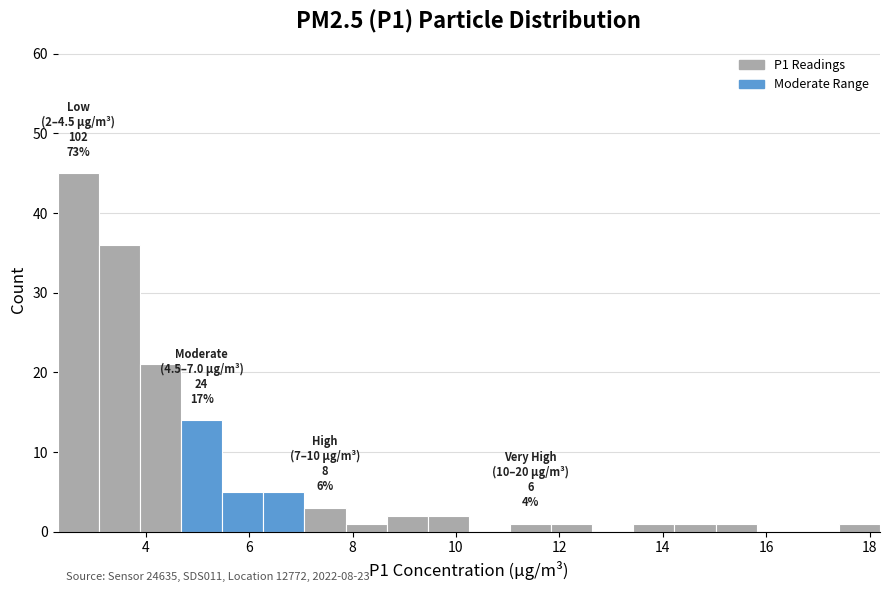

Read against the x-axis, roughly where is the centre of the tallest bar?

2.6